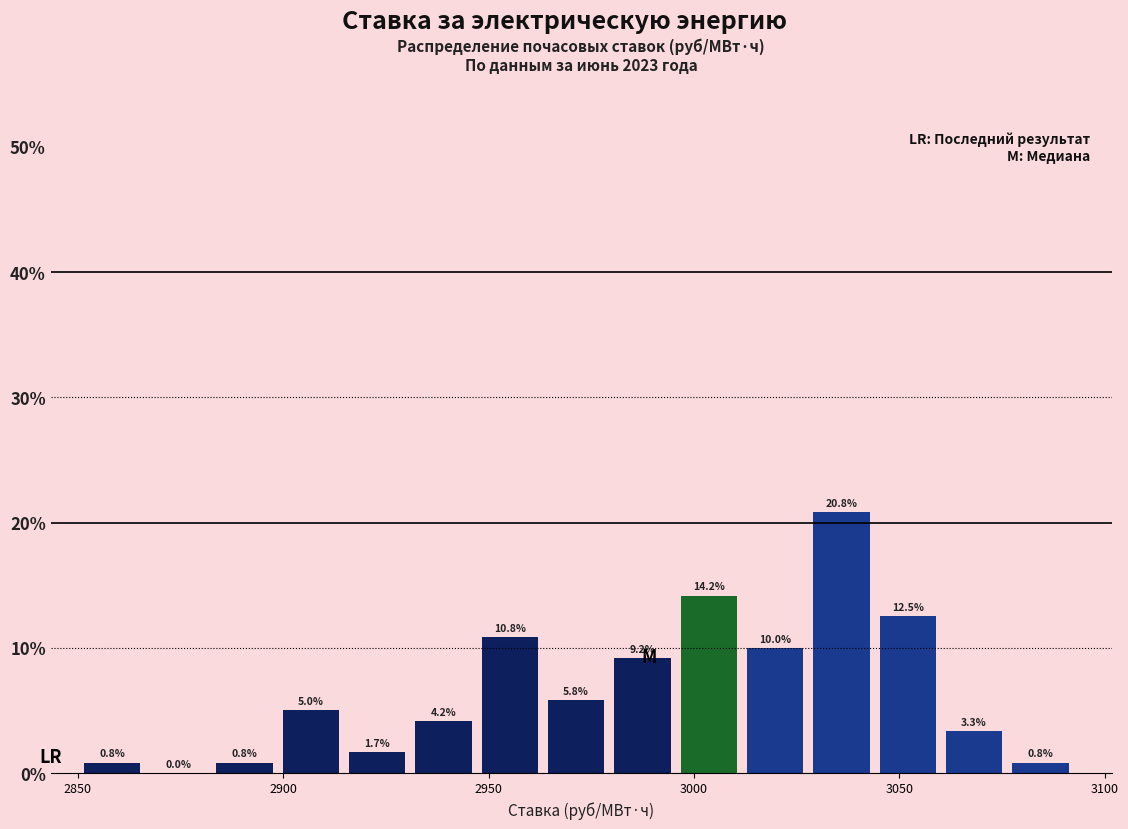

Around what value on the x-axis is the tallest bar? Give the approximate position of its centre, as read against the axis.

3035